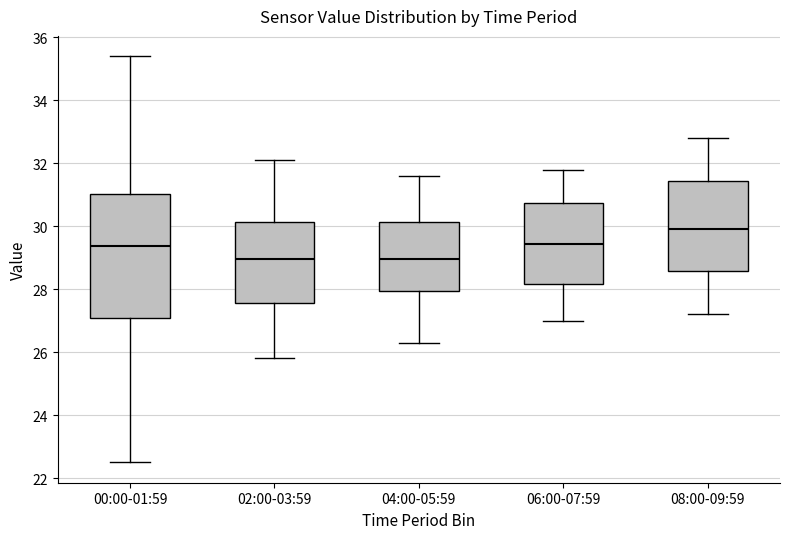

Comparing the boxes themselves (not the whiskers), which one is the tallest?

00:00-01:59